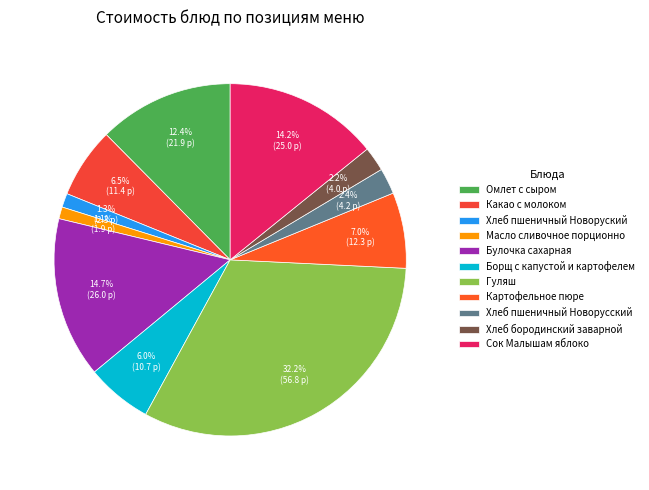

Count the number of slices in the pie.

11